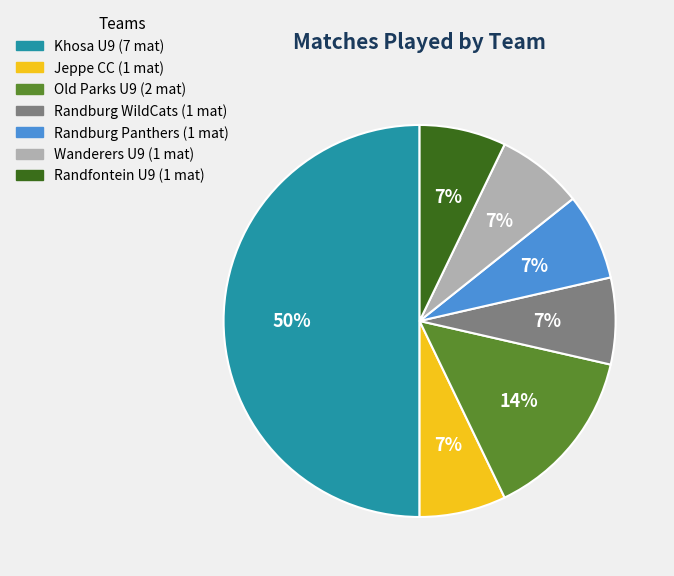

Does Jeppe CC represent more than half of the total?

No